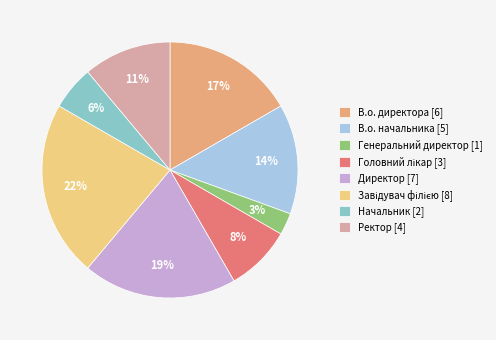

Is it true that В.о. директора [6] is 25% of the pie?

False